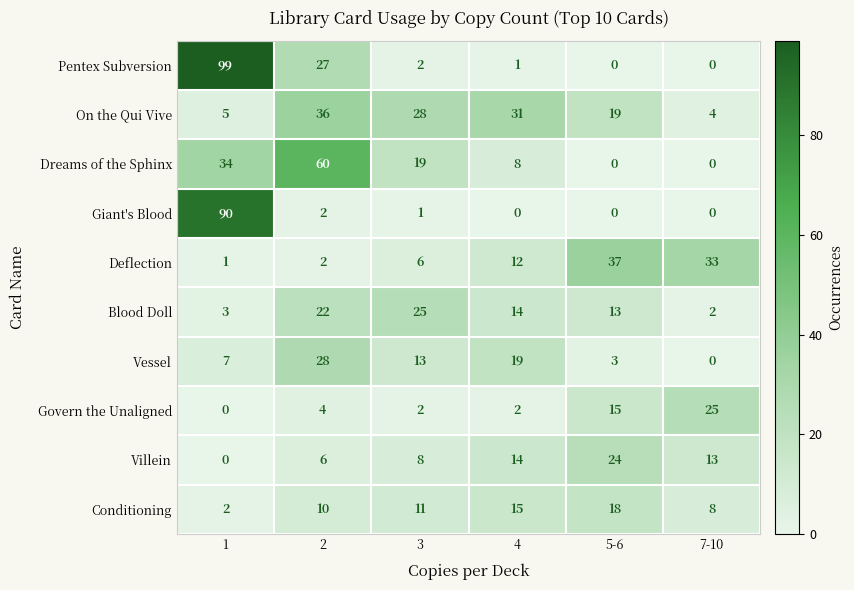

What is the sum of all Giant's Blood values?

93